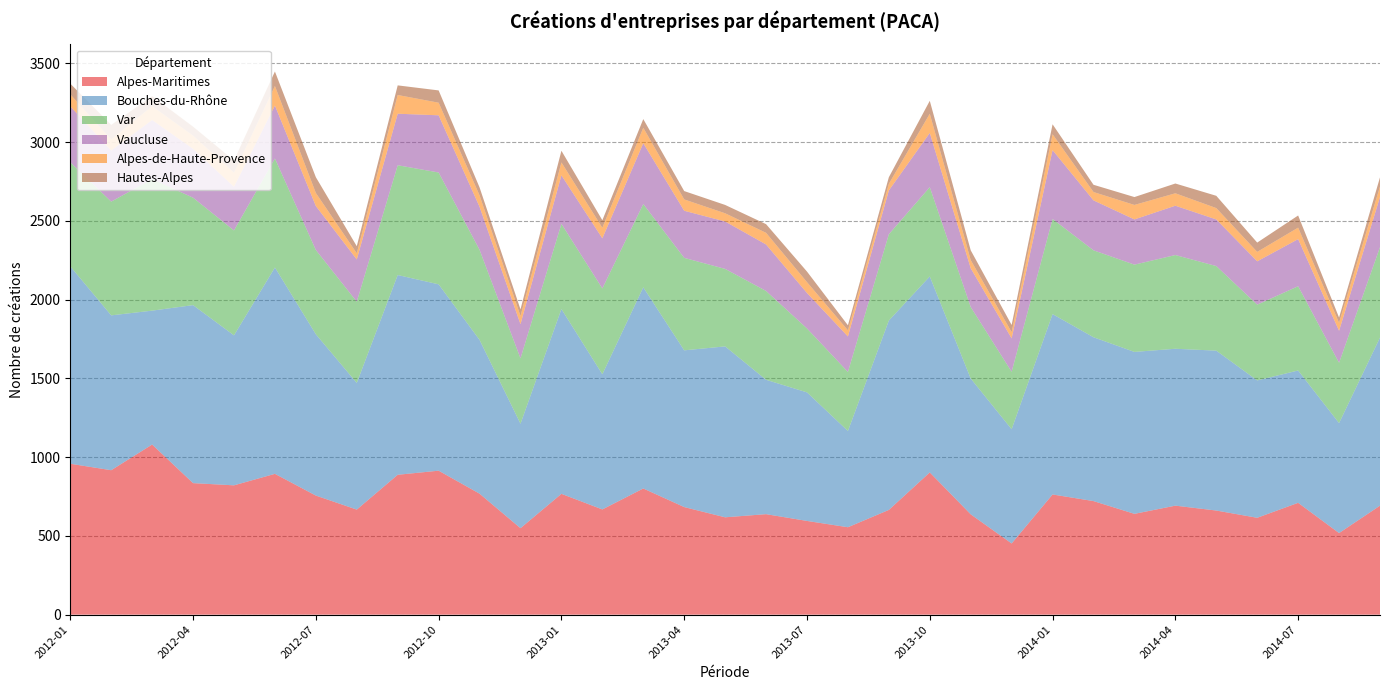

Reading right to left, what are all the values shown in this chart?

Alpes-Maritimes: 692	518	710	615	661	692	640	721	763	452	637	903	665	555	595	638	618	683	801	668	767	549	768	914	888	667	756	894	821	835	1080	917	958
Bouches-du-Rhône: 1067	698	840	872	1015	996	1028	1040	1145	725	862	1244	1202	611	816	853	1085	995	1277	858	1173	663	976	1183	1268	804	1024	1310	952	1130	850	983	1253
Var: 574	383	535	481	537	595	554	552	604	365	454	567	548	375	406	564	492	587	529	545	541	415	572	710	697	516	535	692	666	682	835	722	661
Vaucluse: 318	203	299	275	296	313	287	317	437	212	246	344	278	225	225	295	301	299	386	318	308	217	273	363	327	268	279	336	277	310	375	324	355
Alpes-de-Haute-Provence: 67	51	73	60	72	79	92	53	101	39	52	122	42	39	69	74	52	72	98	67	82	52	73	80	119	39	83	124	90	84	88	71	76
Hautes-Alpes: 58	33	77	59	78	62	50	46	63	46	62	82	42	32	67	55	53	53	55	48	74	42	50	78	61	45	100	92	77	57	64	92	68